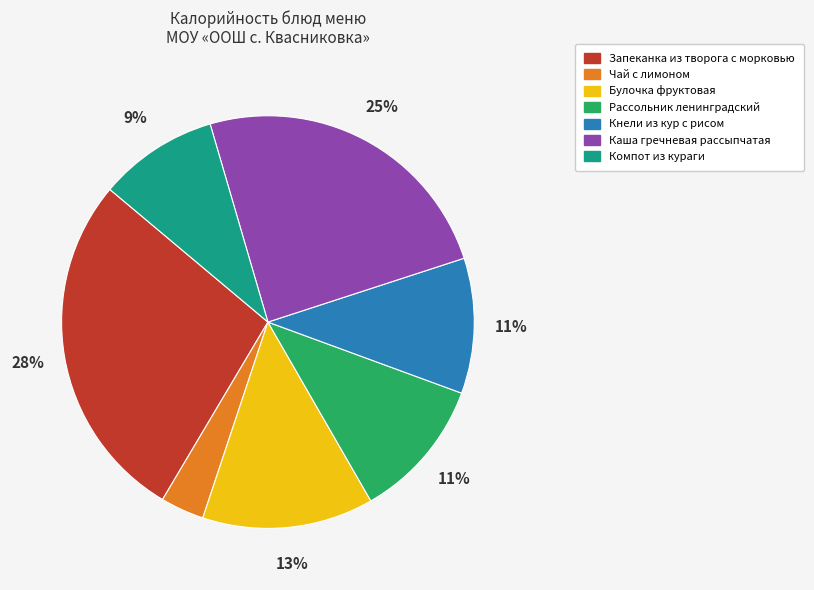

Combined, do Чай с лимоном and Компот из кураги account for over 50%?

No